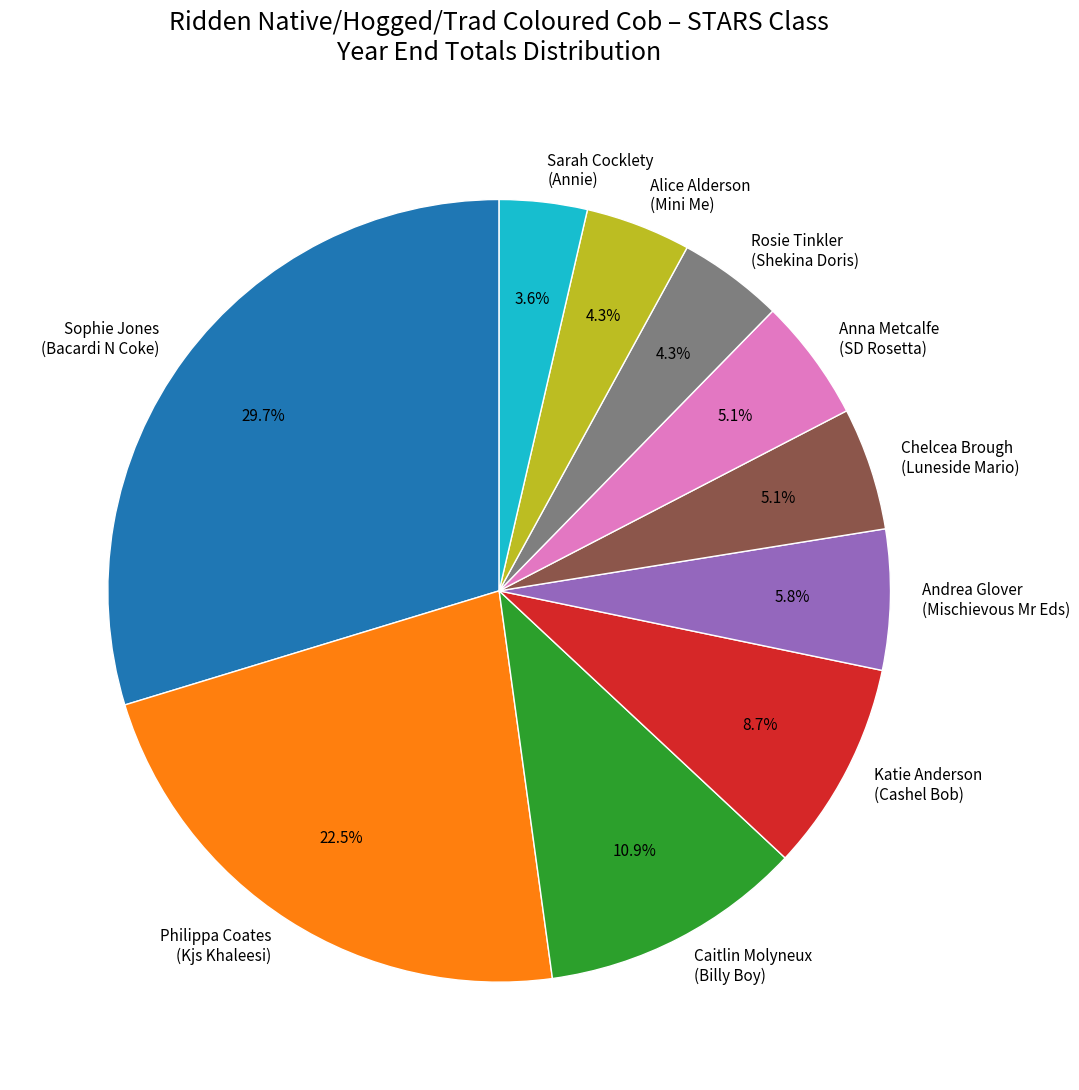

Which has a higher value, Philippa Coates (Kjs Khaleesi) or Rosie Tinkler (Shekina Doris)?

Philippa Coates (Kjs Khaleesi)